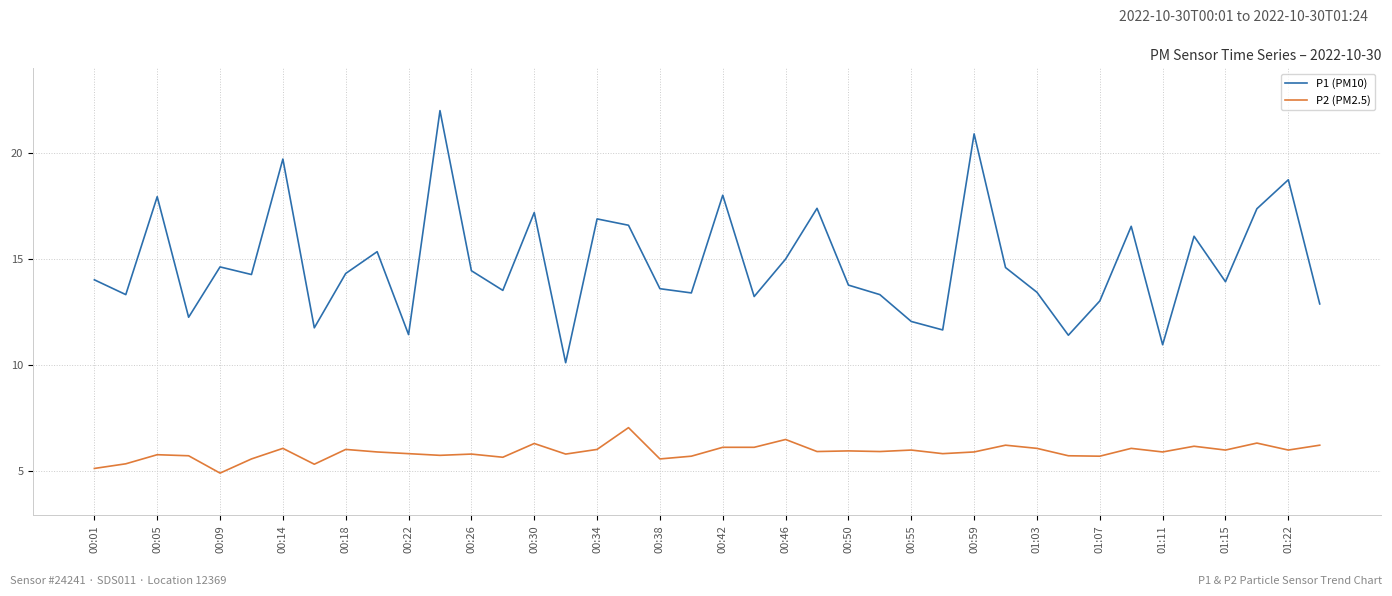

How many categories are shown in the chart?

40